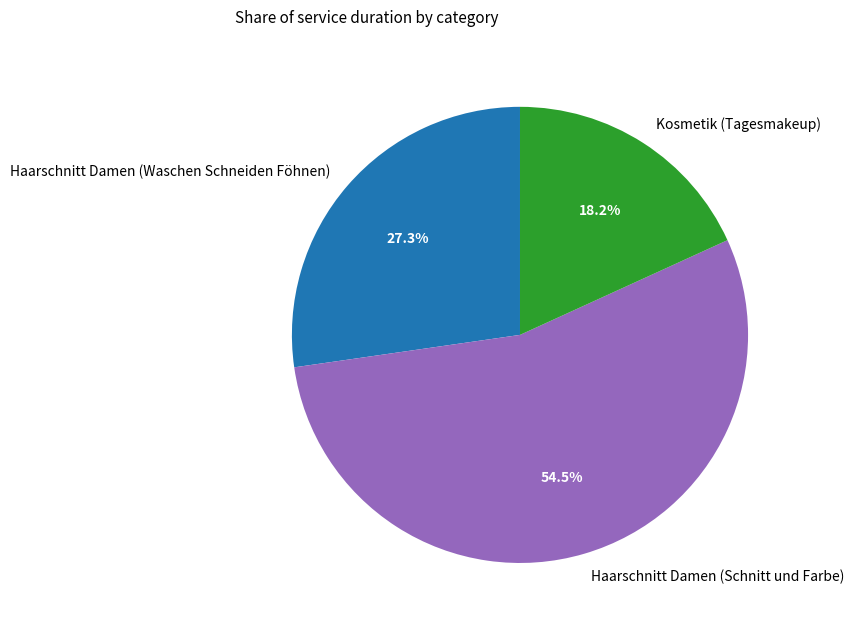

To the nearest percent, what is the difference between the largest and smallest slice percentages?

36%